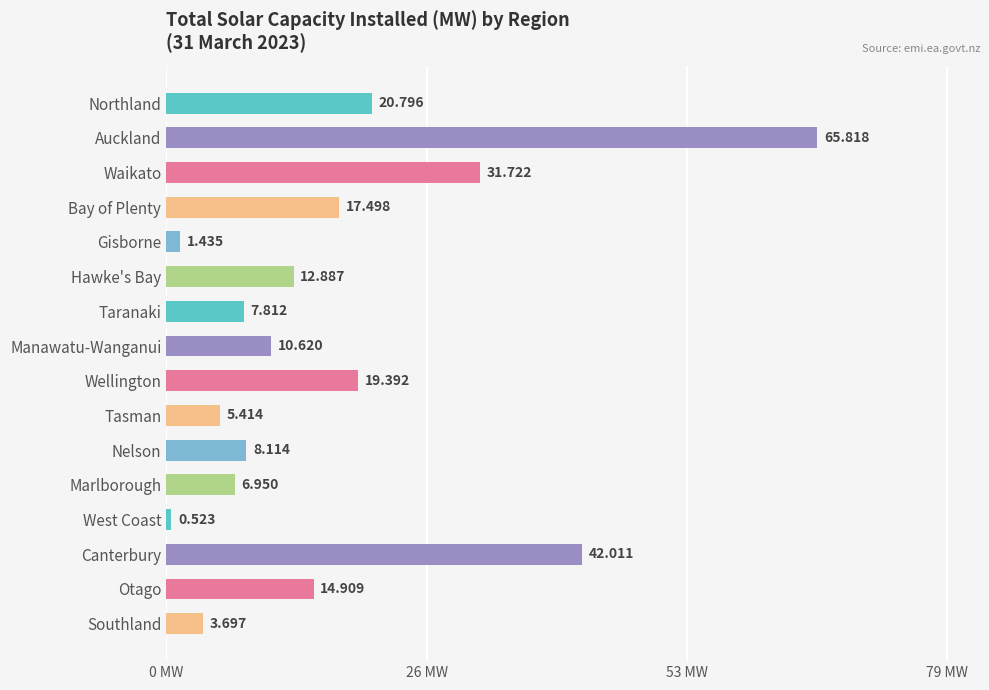

How many bars are there in total?

16